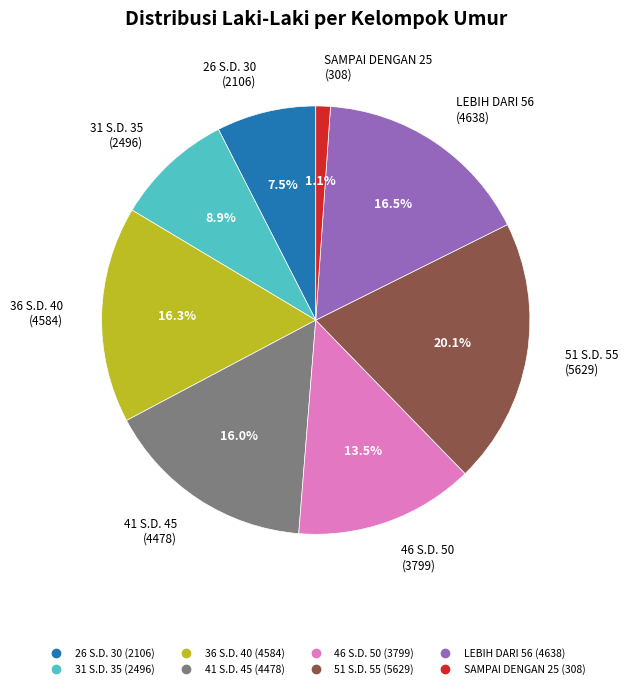

Is it true that 41 S.D. 45 is 16% of the pie?

True